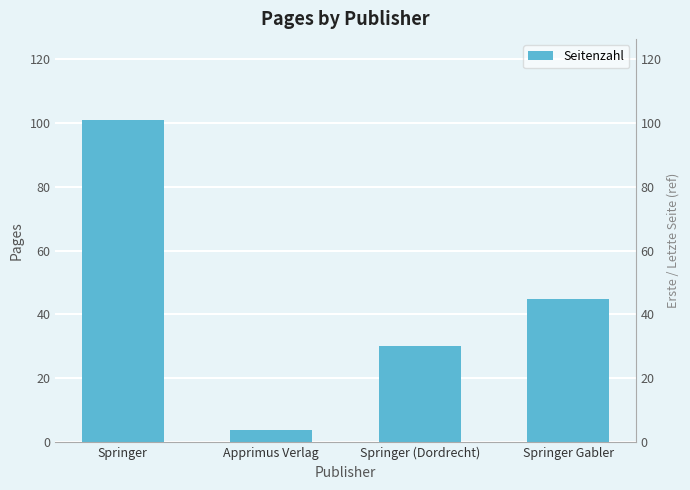

What is the minimum value shown in the chart?

4